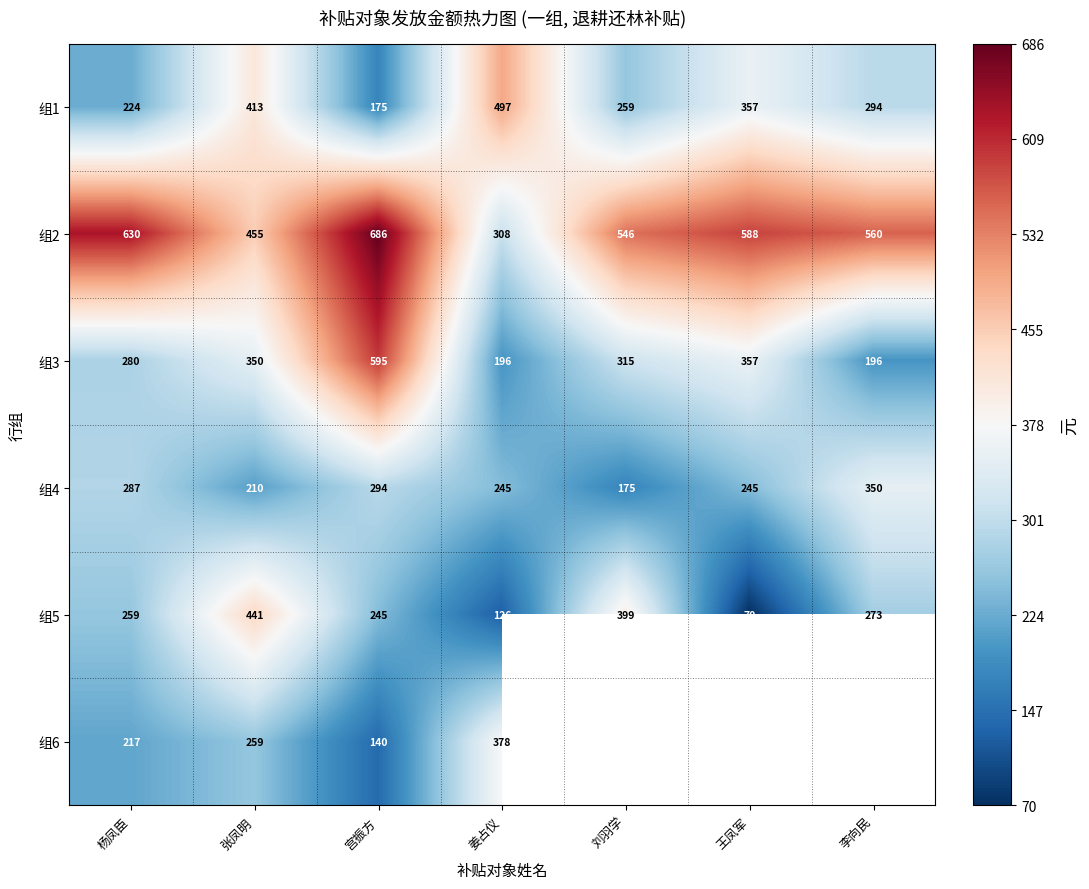

How many categories are shown in the chart?

7